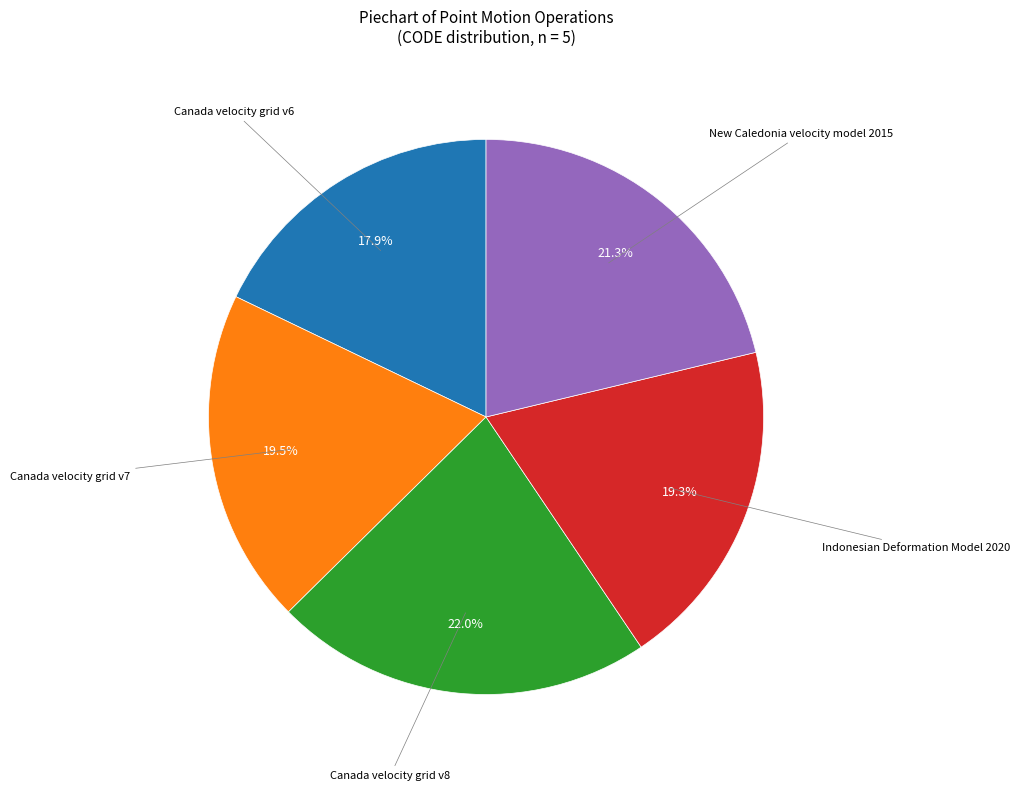

Which category has the biggest portion of the pie?

Canada velocity grid v8